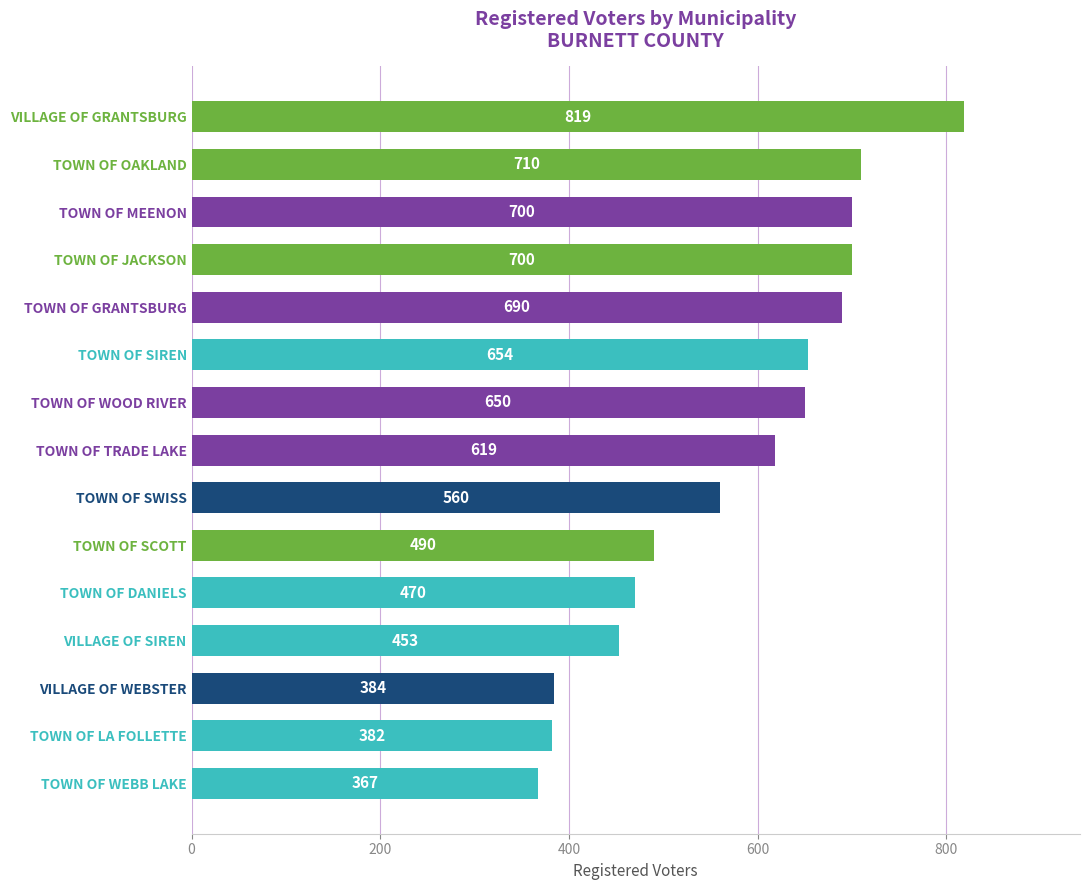

True or false: the data shows 440 at TOWN OF OAKLAND.

False